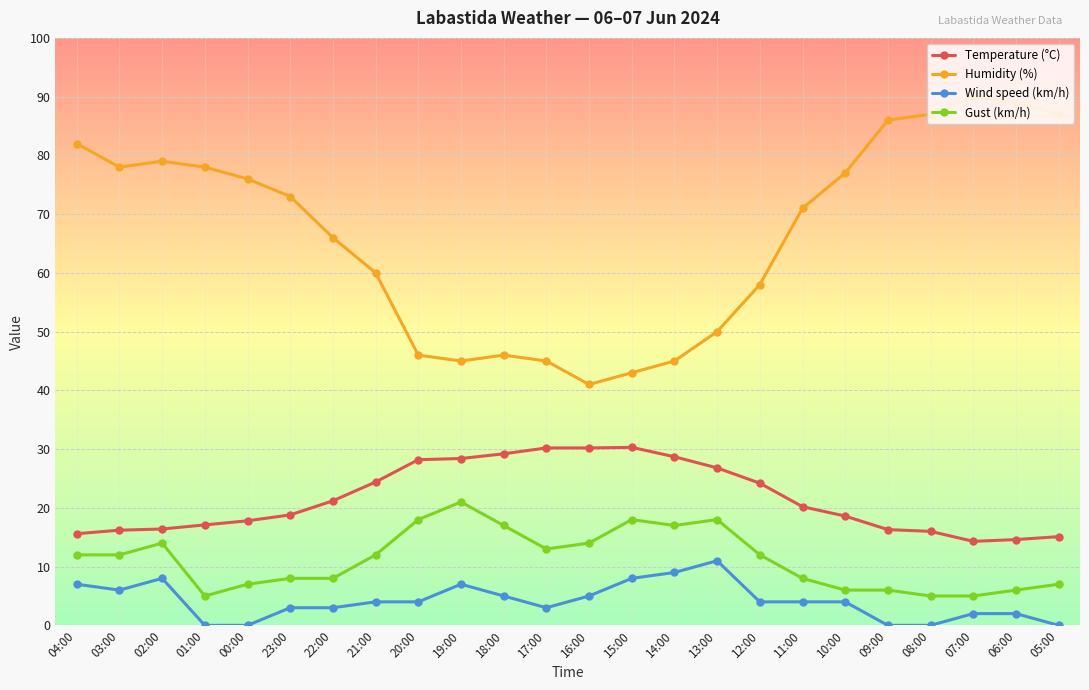

What is the total value across all series at 04:00?

116.6